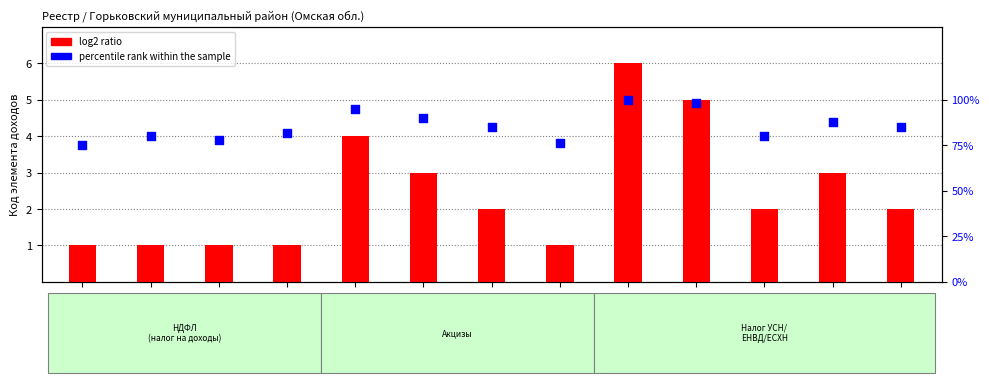

At which category is the sum across all series the highest?

1050101101